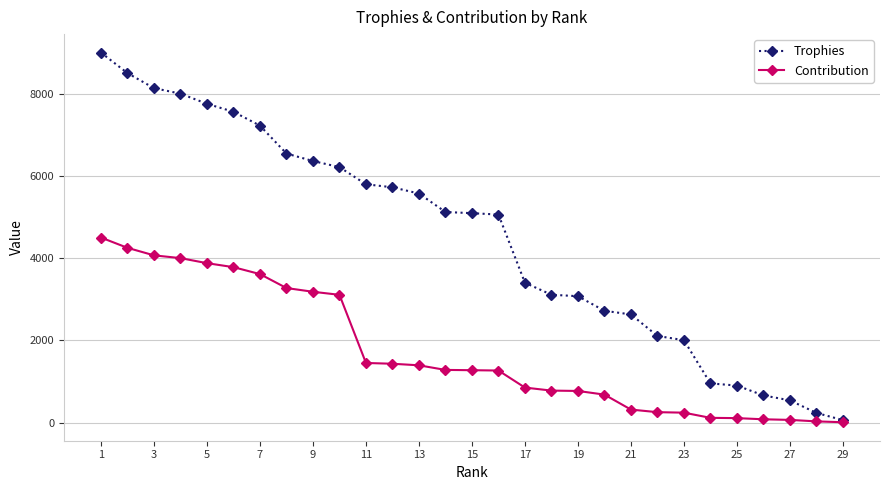

Which series has the widest spread of values?

Trophies